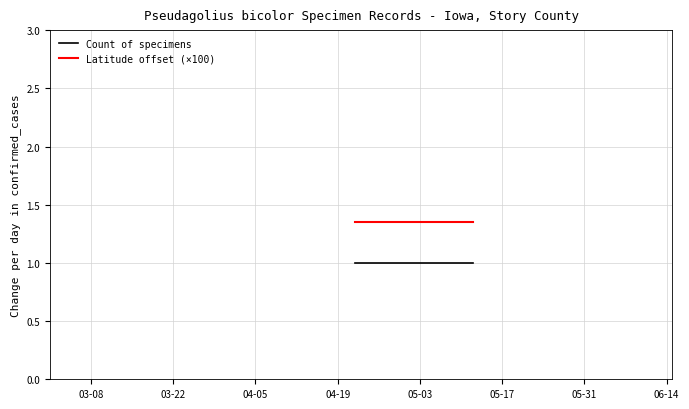

Which series has the largest total across all categories?

Latitude offset (×100)